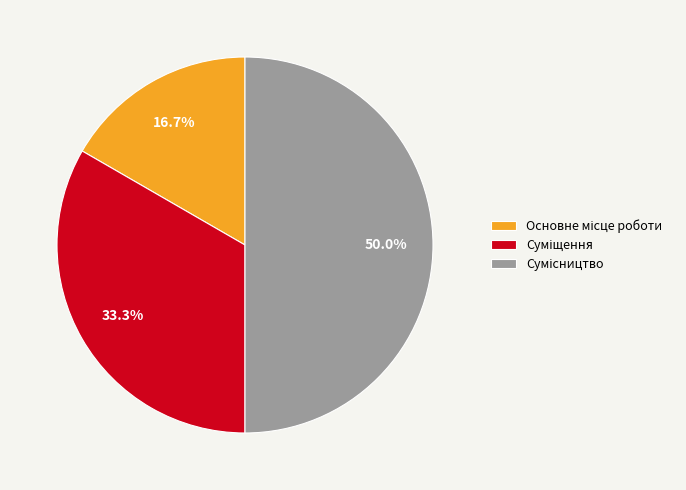

How many segments does this pie chart have?

3